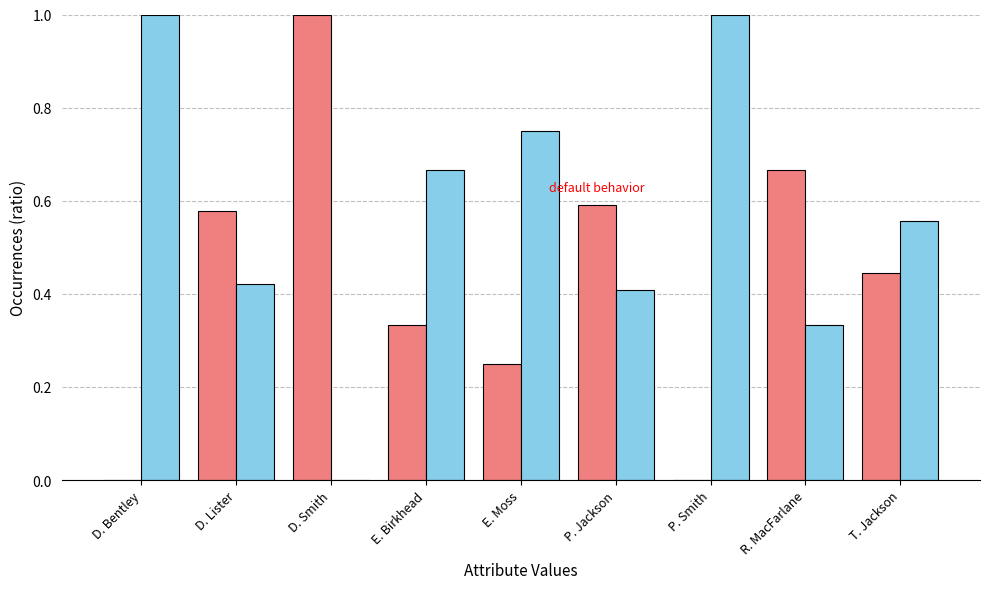

What is the maximum value shown in the chart?

1.0